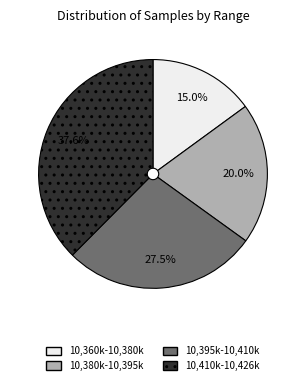

What portion of the pie excludes 10,395k-10,410k?

72.5%